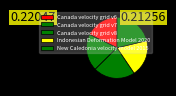

What is the smallest slice in the pie chart?

Canada velocity grid v6